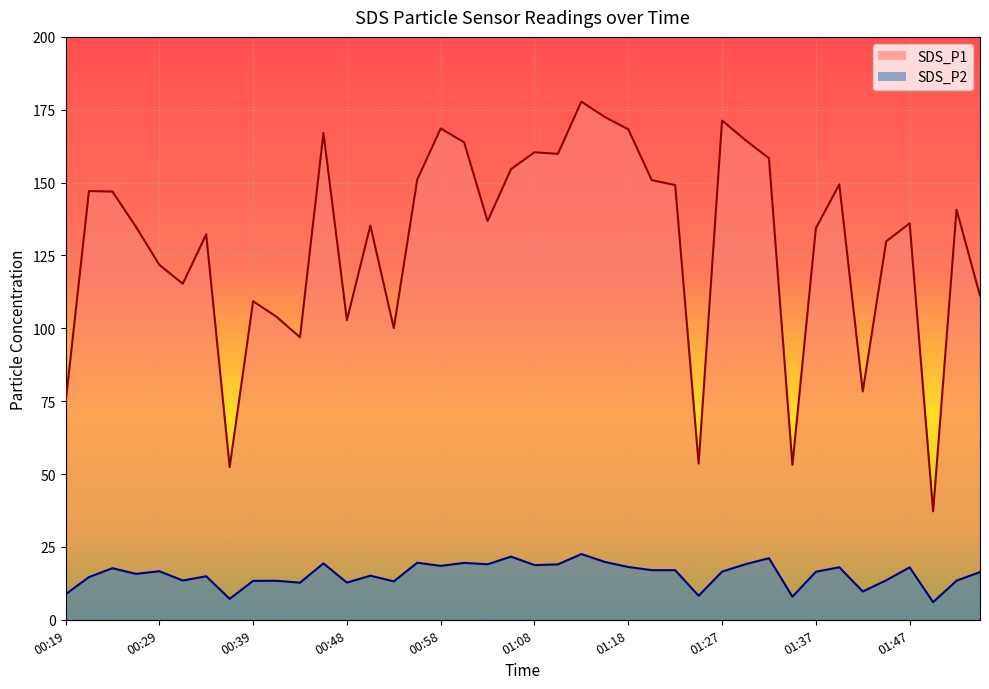

Between 00:29 and 01:37, which series saw the biggest shift?

SDS_P1